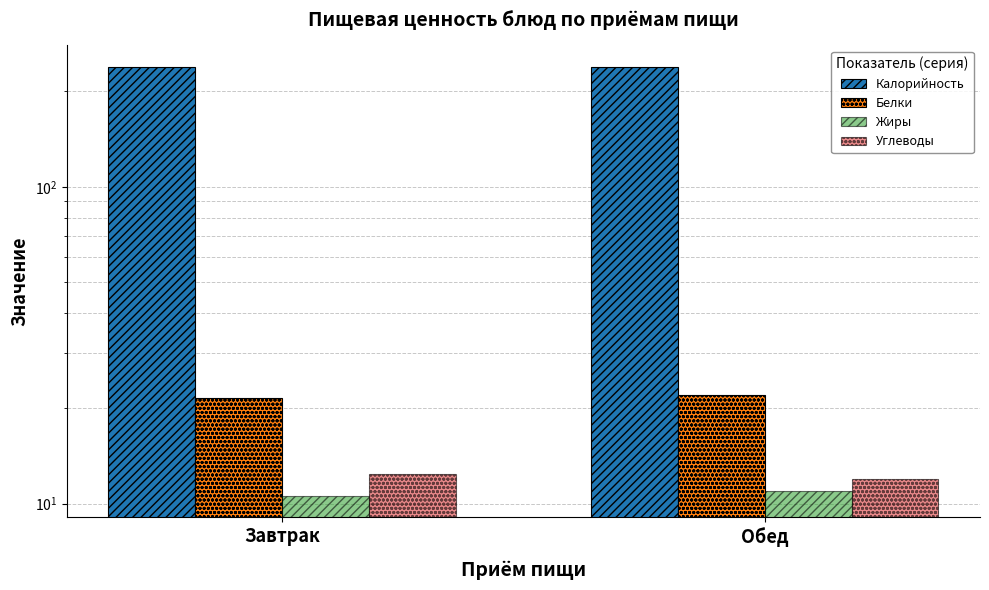

Which series has the widest spread of values?

Жиры